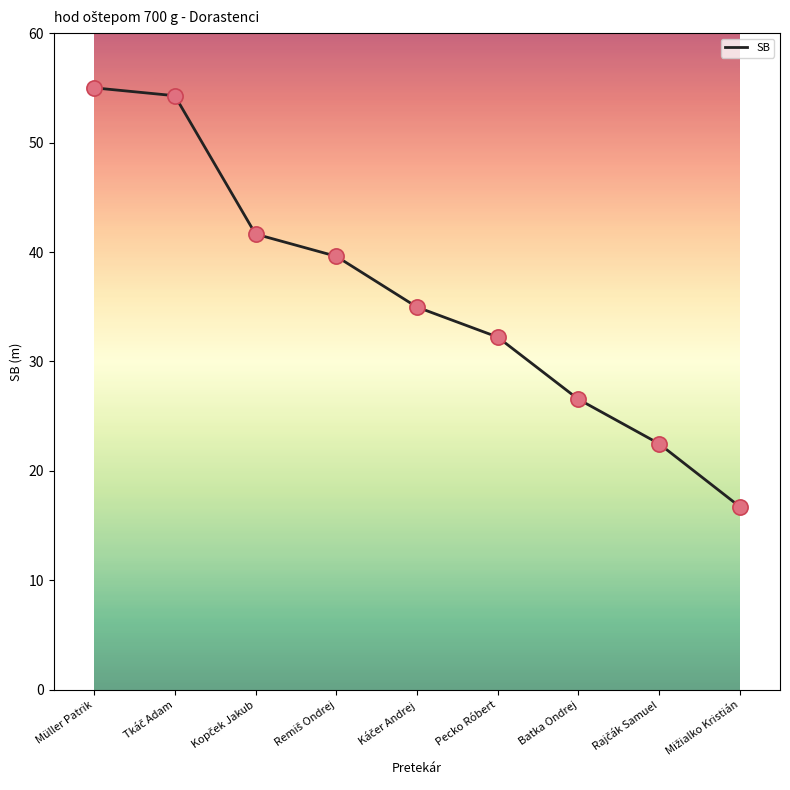

What is the change in value from Pecko Róbert to Batka Ondrej?

-5.7